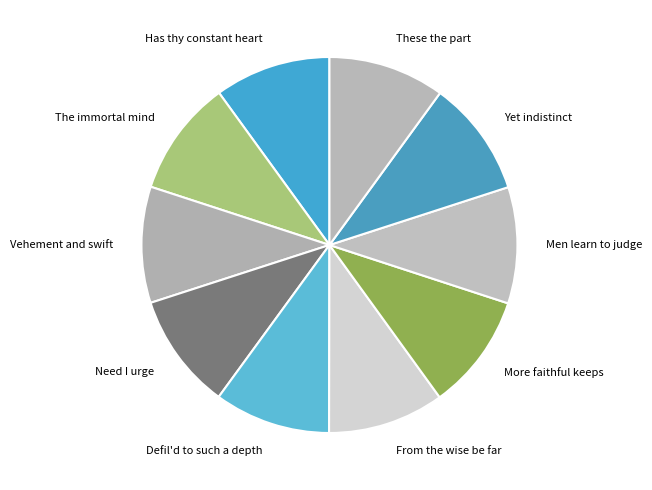

Is the sum of Need I urge and Yet indistinct greater than half?

No